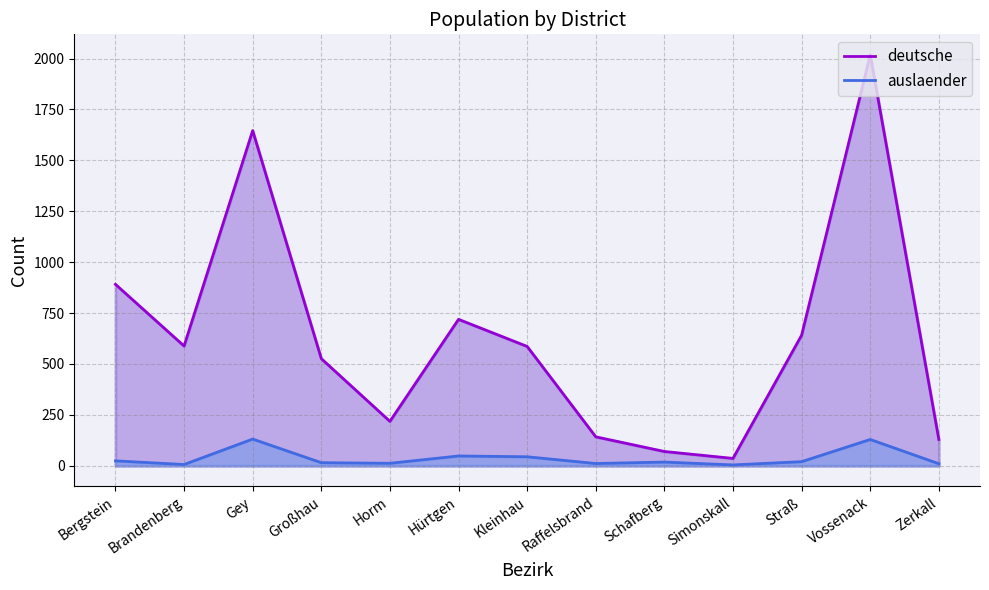

True or false: deutsche has a value of 142 at Raffelsbrand.

True